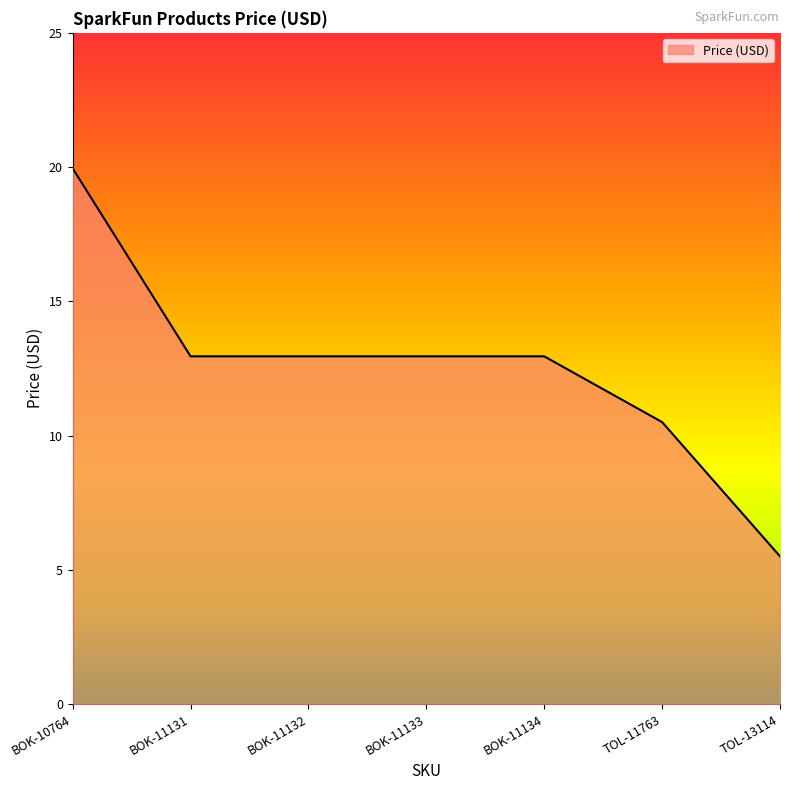

Count the number of values greater than 12.

5